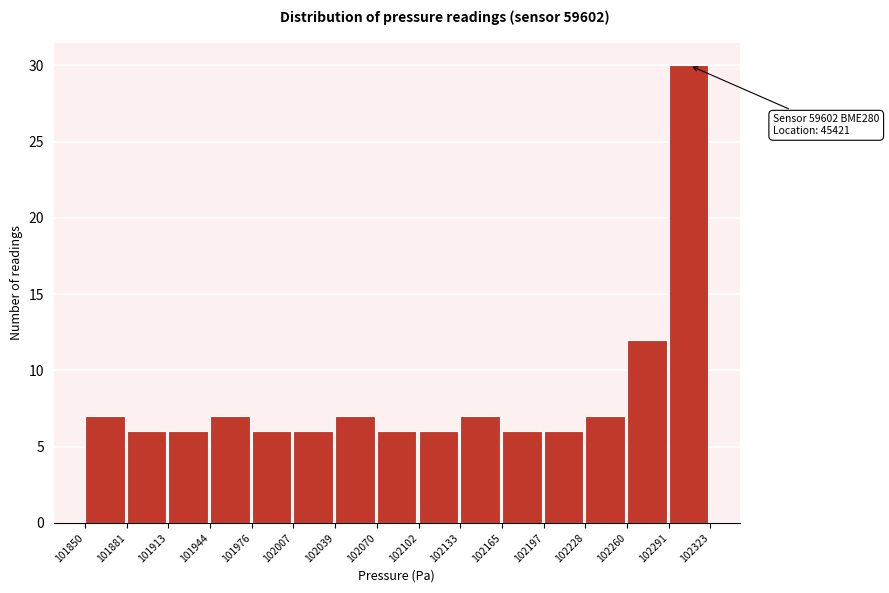

Which range on the x-axis has the tallest bar?

102291 to 102323